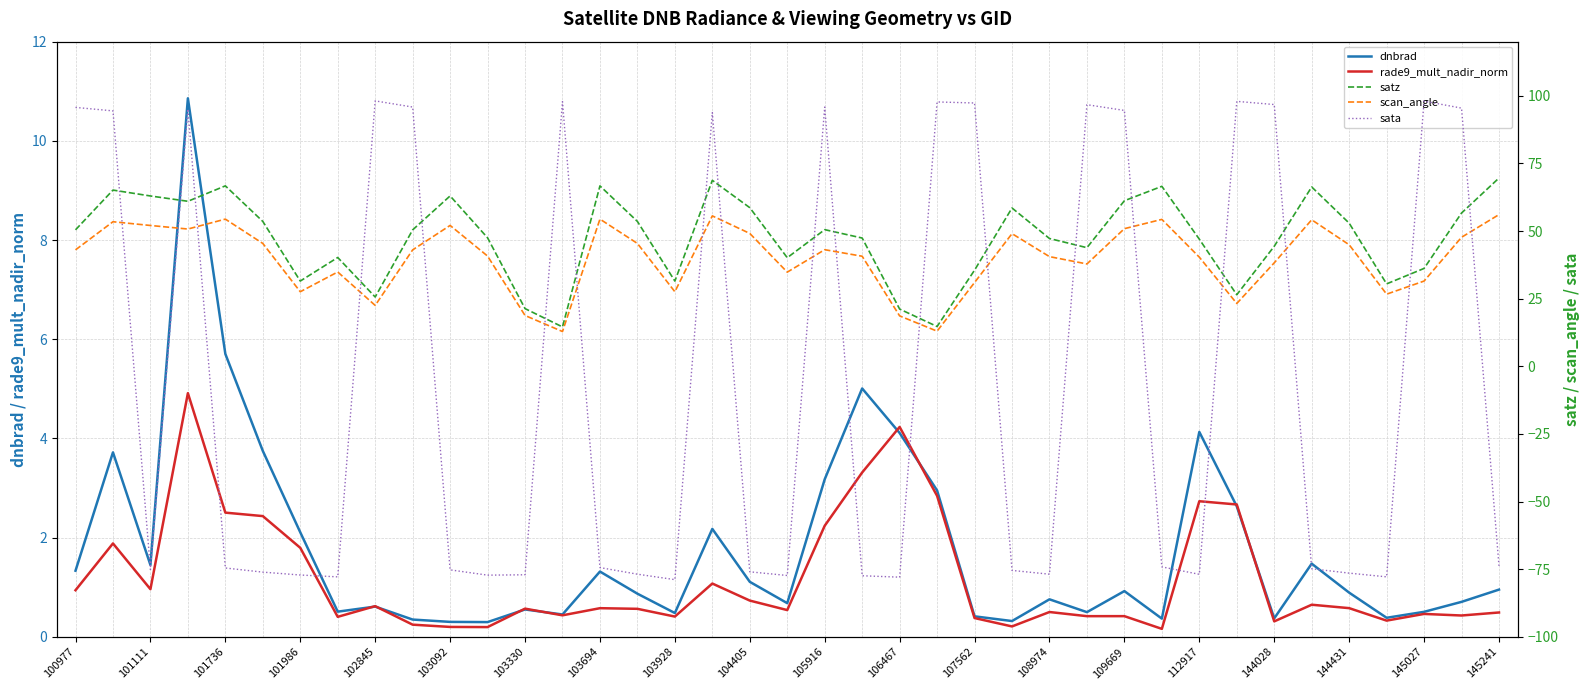

How many interior local valleys does the satz series have?

10